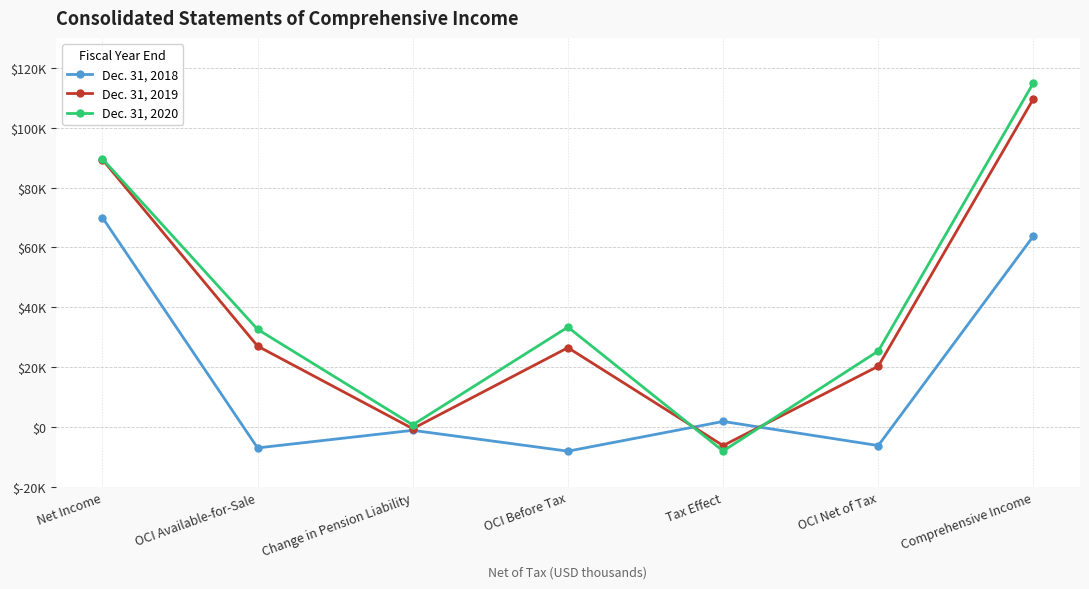

What is the average value of the Dec. 31, 2018 series?

16201